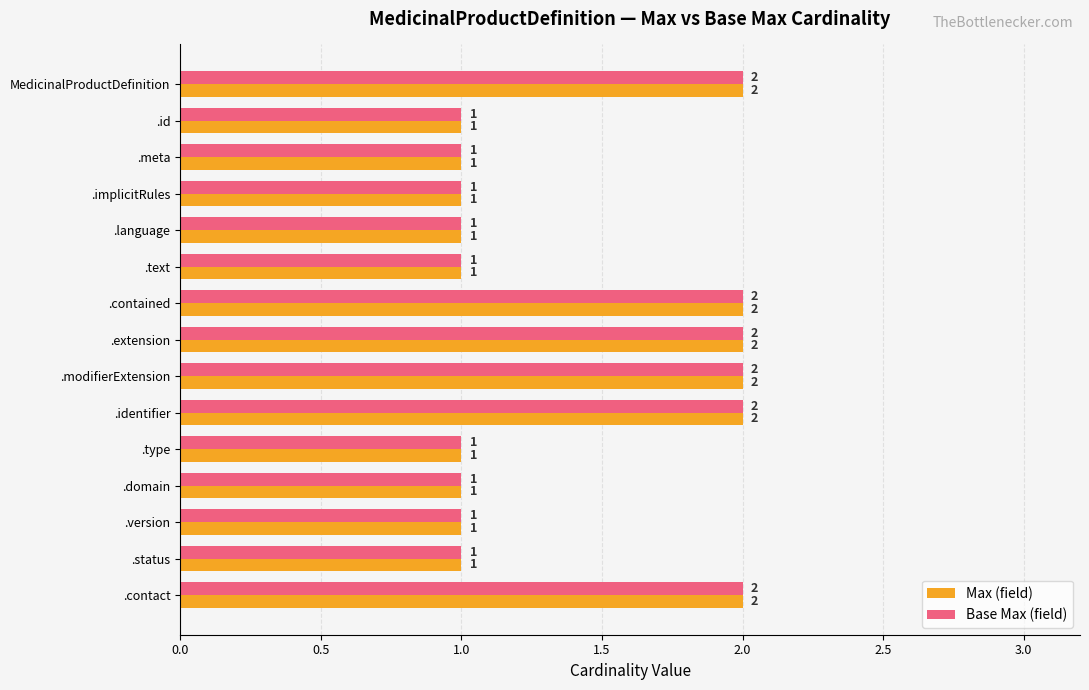

Is it true that Base Max (field) equals 1 at .contained?

False